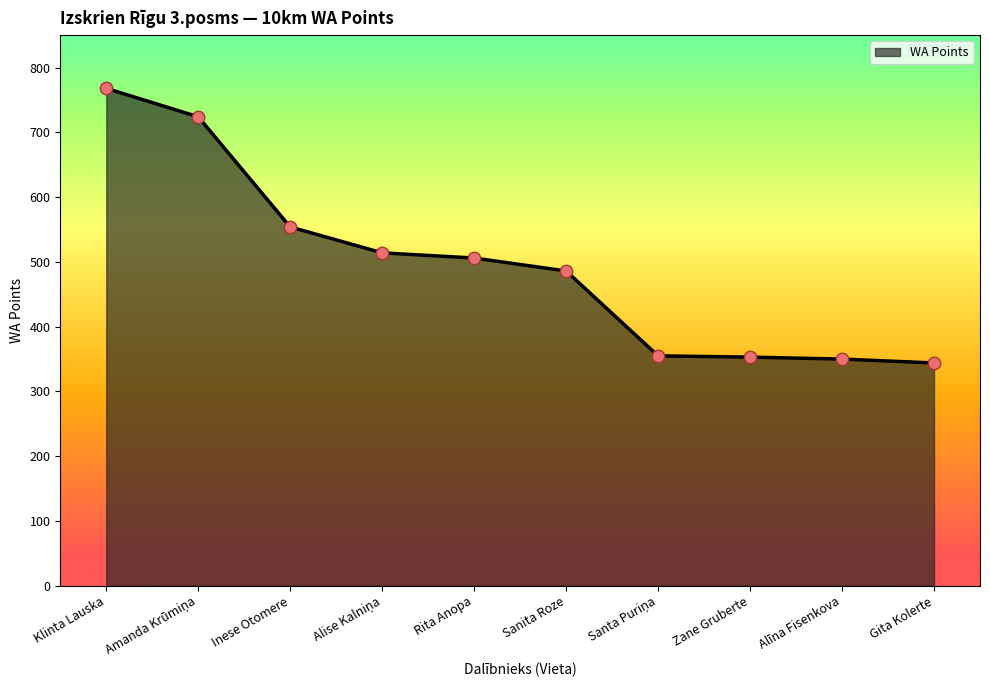

What is the change in value from Sanita Roze to Zane Gruberte?

-133